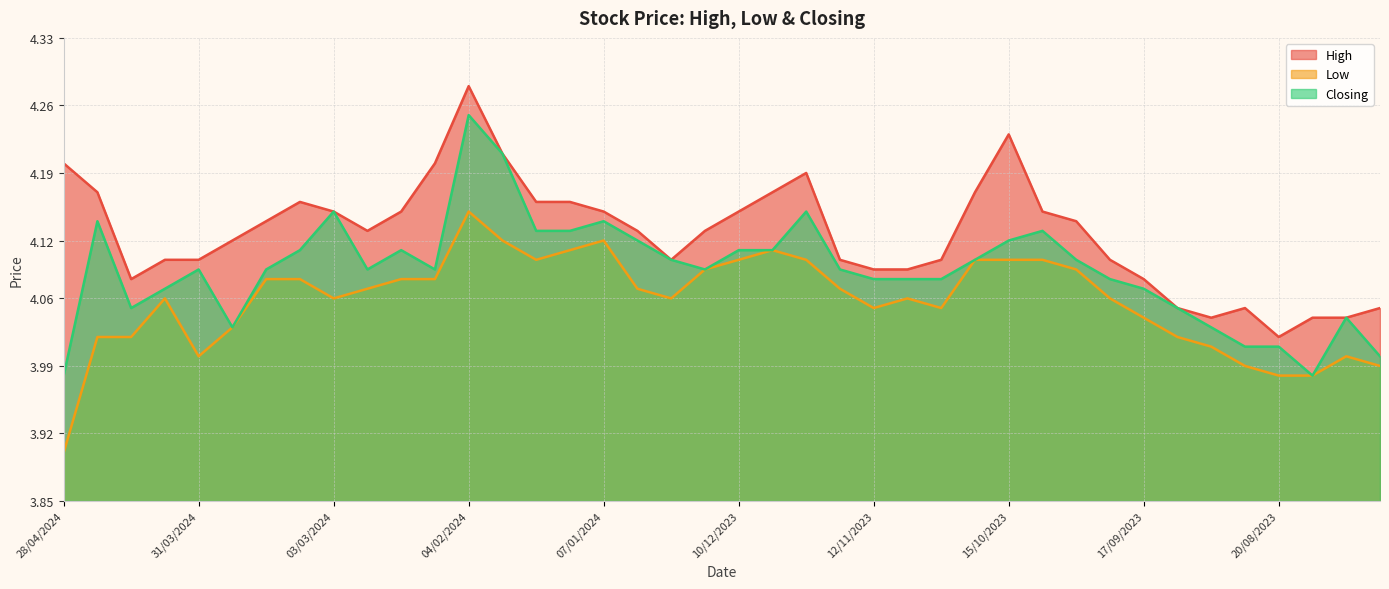

Rank the categories by Closing value from highest to lowest.

04/02/2024, 28/01/2024, 03/03/2024, 26/11/2023, 21/04/2024, 07/01/2024, 21/01/2024, 14/01/2024, 08/10/2023, 31/12/2023, 15/10/2023, 10/03/2024, 18/02/2024, 10/12/2023, 03/12/2023, 24/12/2023, 22/10/2023, 01/10/2023, 31/03/2024, 17/03/2024, 25/02/2024, 11/02/2024, 17/12/2023, 19/11/2023, 12/11/2023, 05/11/2023, 29/10/2023, 24/09/2023, 07/04/2024, 17/09/2023, 14/04/2024, 10/09/2023, 06/08/2023, 24/03/2024, 03/09/2023, 27/08/2023, 20/08/2023, 30/07/2023, 28/04/2024, 13/08/2023